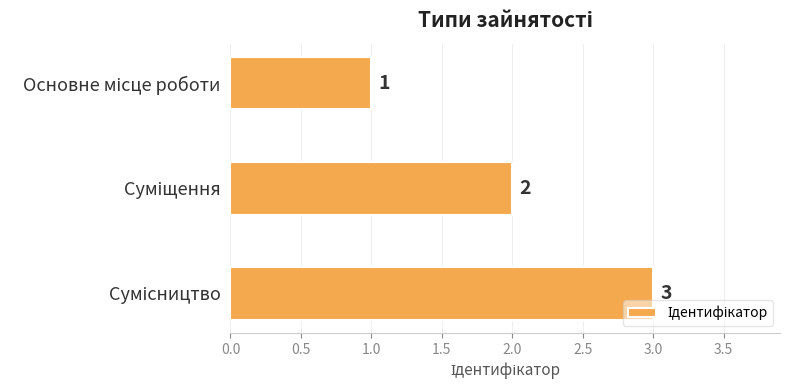

What is the sum of all values?

6